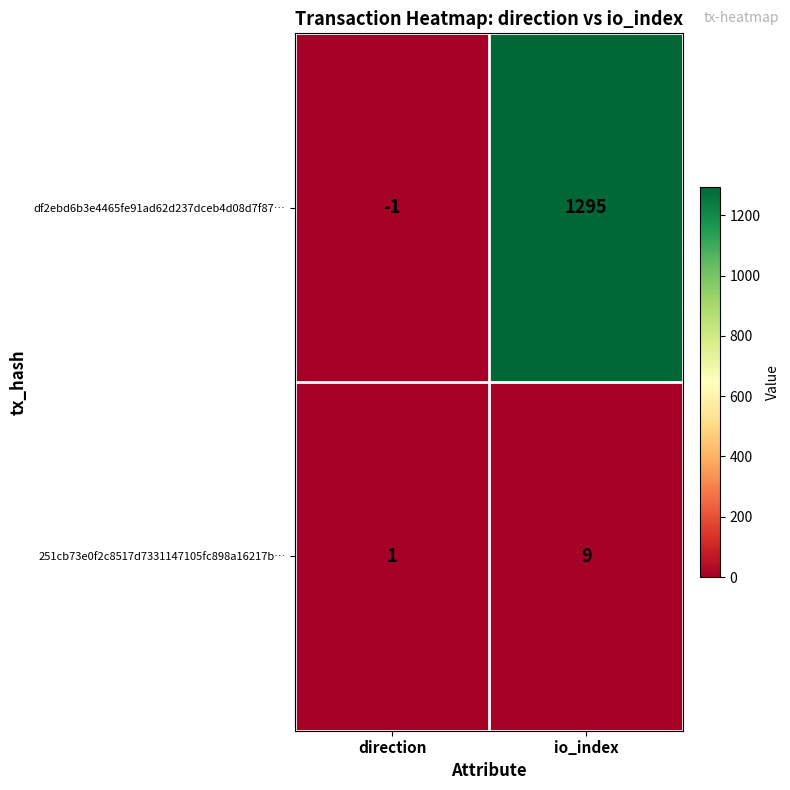

Which category has the lowest value across all series?

direction